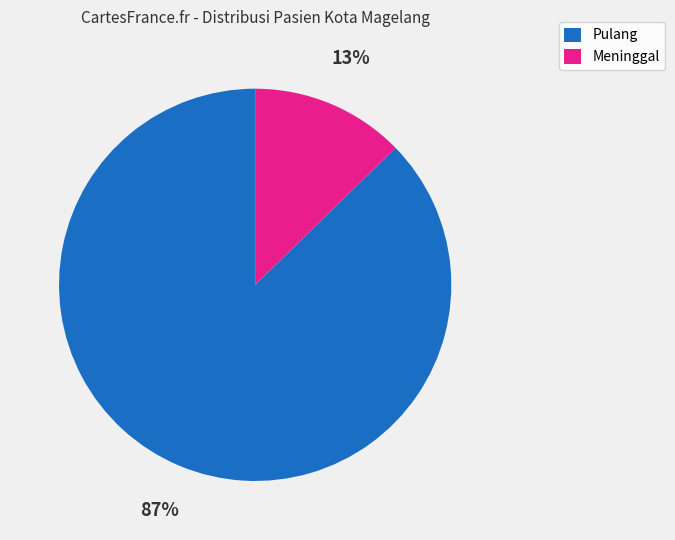

Which category has the smallest portion of the pie?

Meninggal